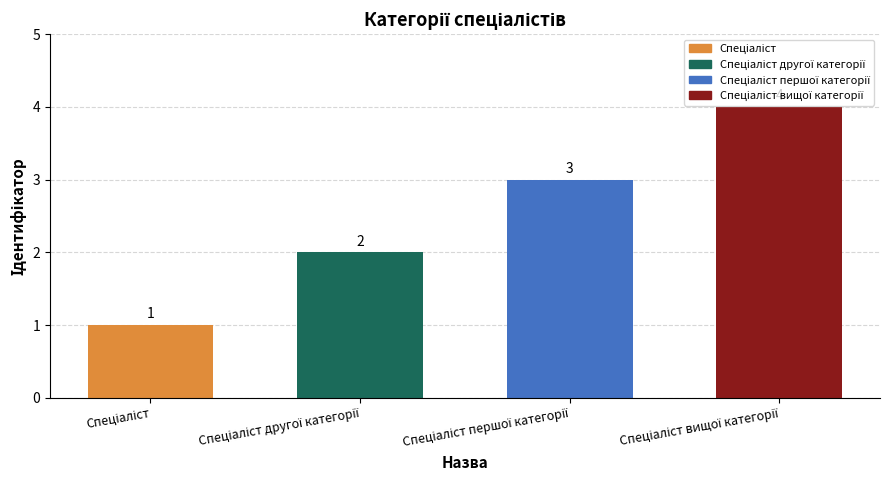

Does the chart contain any negative values?

No